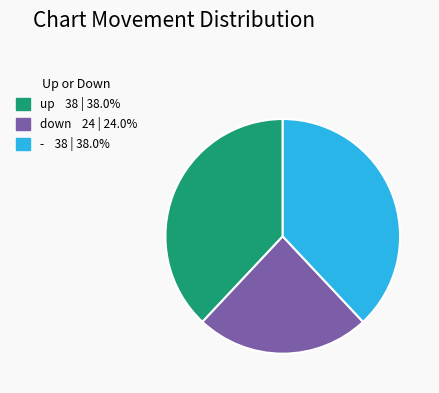

What is the ratio of the value at - to the value at down?

1.6